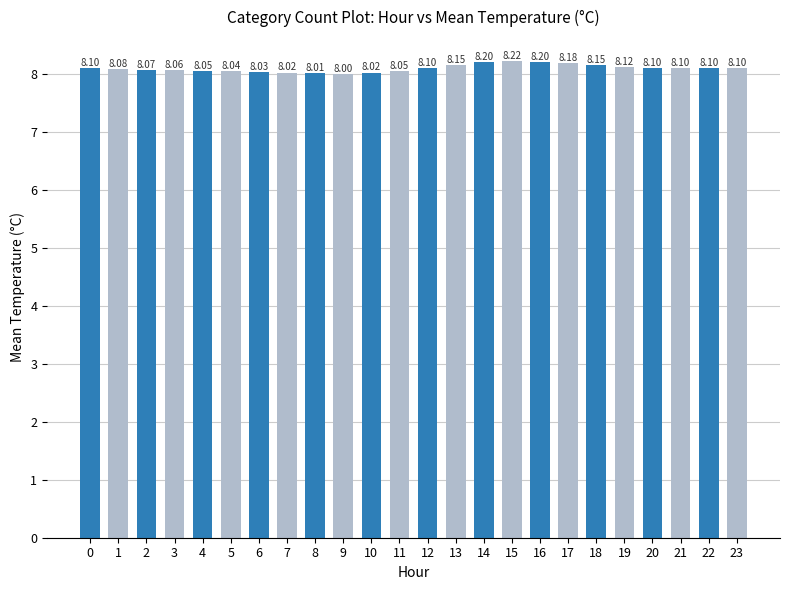

At which label is the value closest to 8?

9